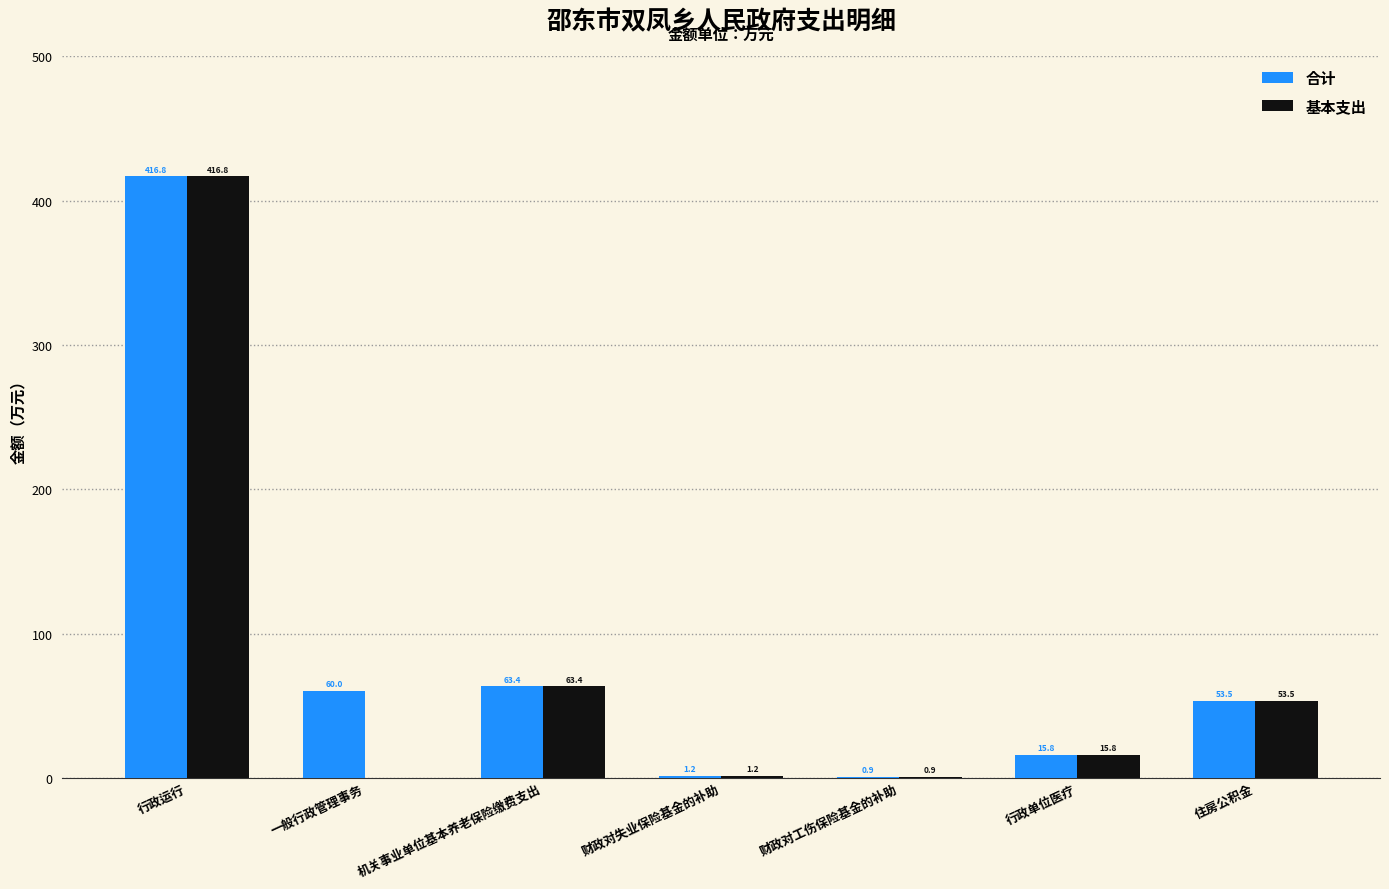

What is the difference between the 基本支出 values at 机关事业单位基本养老保险缴费支出 and 行政运行?

353.4